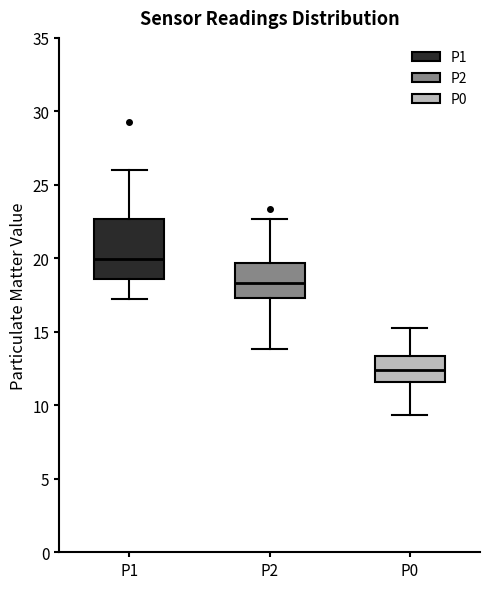

Reading left to right, read every box against the y-axis: the position of its median line, the range the box covers, and the ends of its whiskers. The values are not printed on the chart, so give them approximately, as read against the axis.

P1: median 20.0, box 18.5 to 22.5, whiskers 17.0 to 26.0
P2: median 18.5, box 17.5 to 19.5, whiskers 14.0 to 22.5
P0: median 12.5, box 11.5 to 13.5, whiskers 9.5 to 15.0